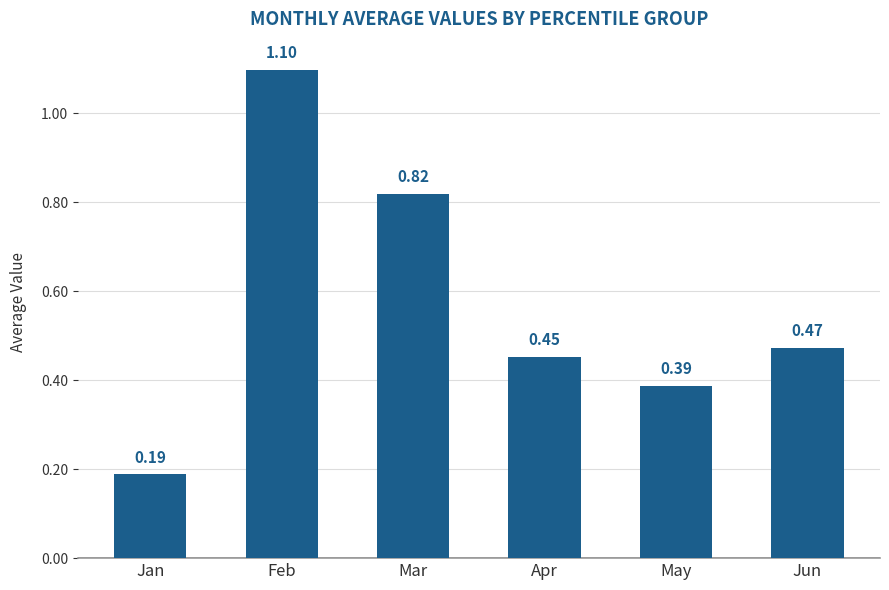

What is the difference between the values at Jan and Apr?

0.3